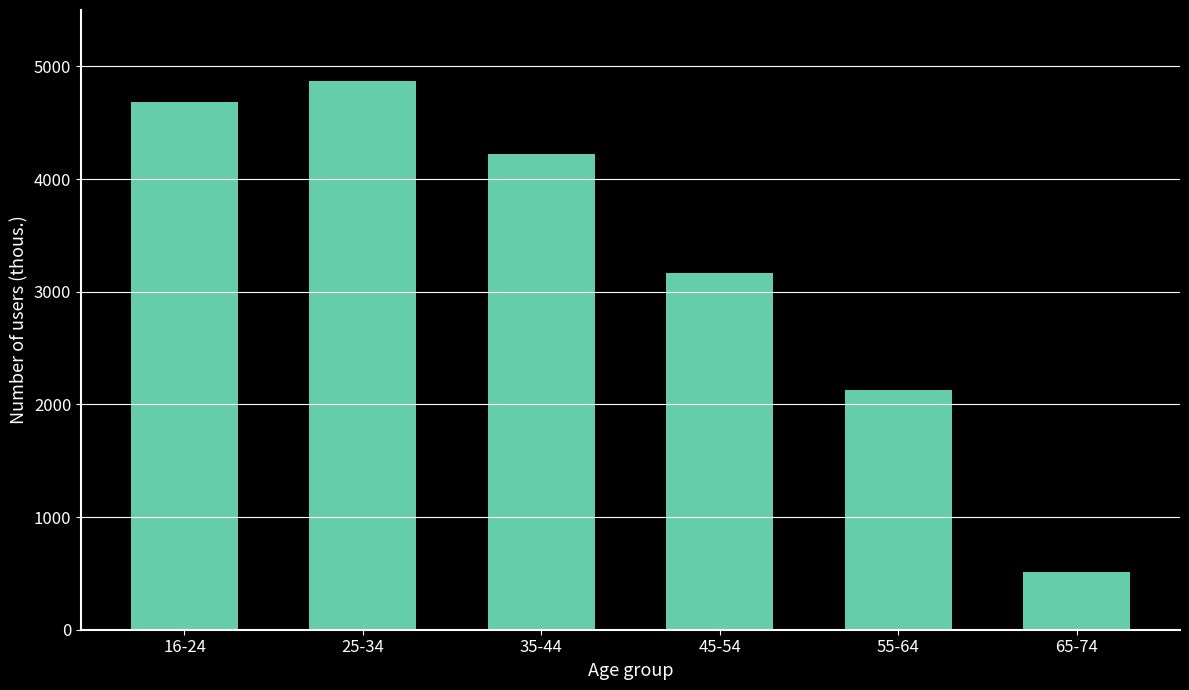

True or false: the data shows 4679.6 at 16-24.

True